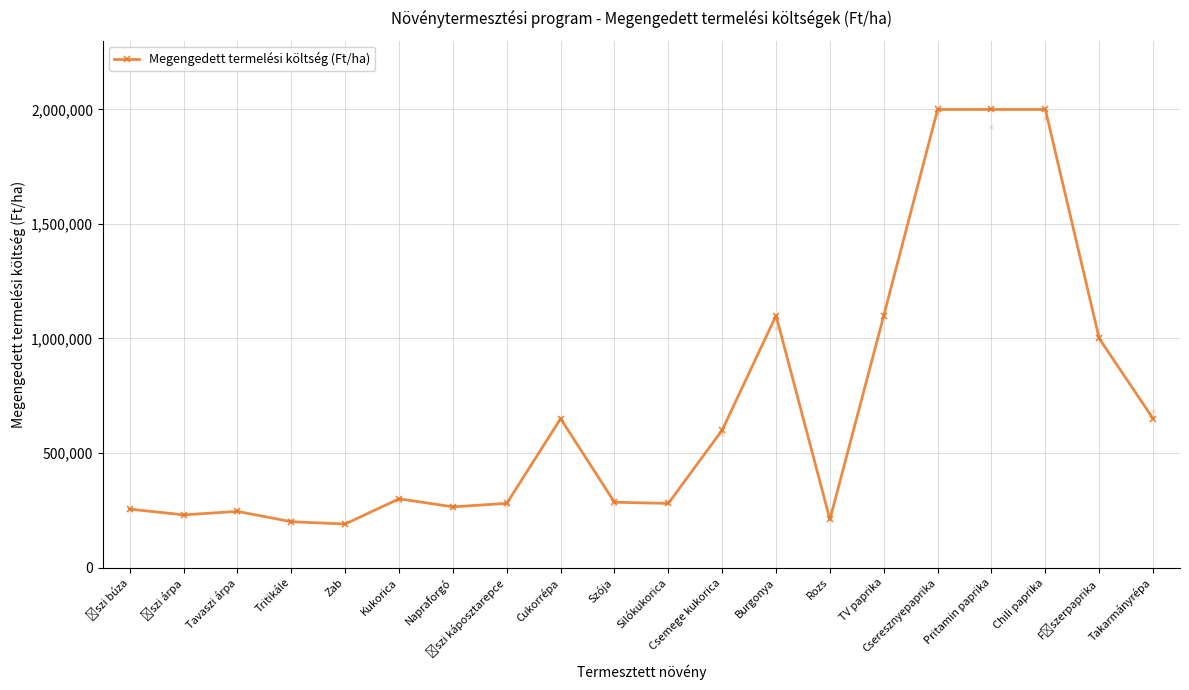

What is the change in value from Tavaszi árpa to Burgonya?

+855000